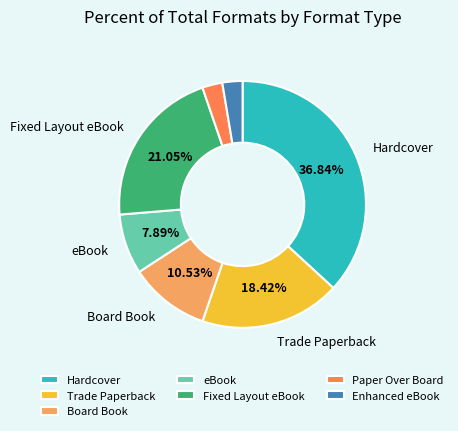

Is it true that eBook is 8% of the pie?

True